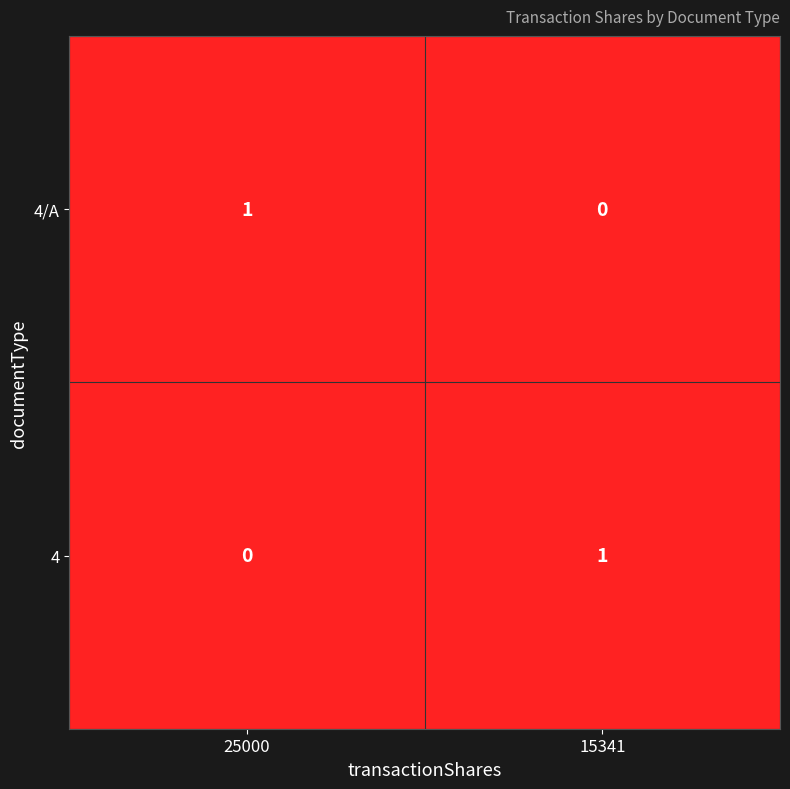

At which label does 4 reach its minimum?

25000